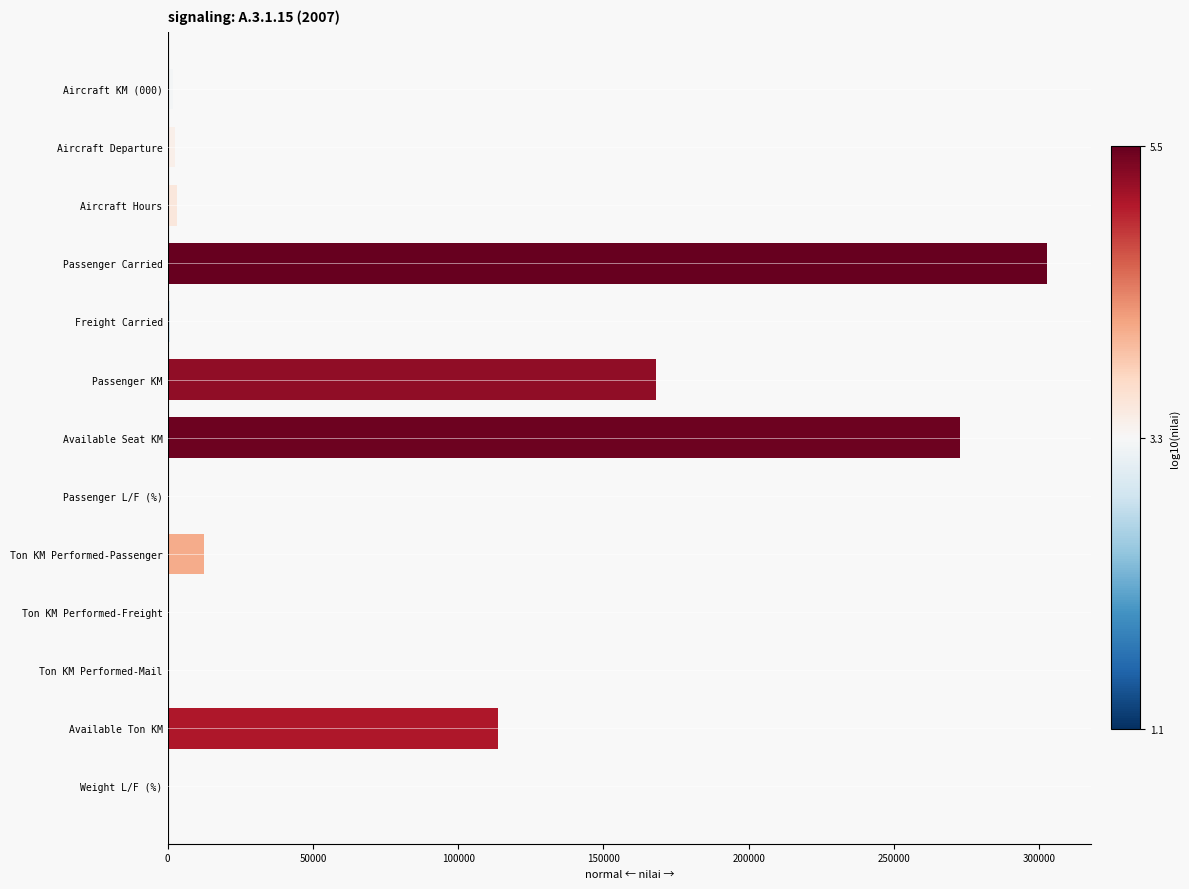

How many data points does each series have?

13